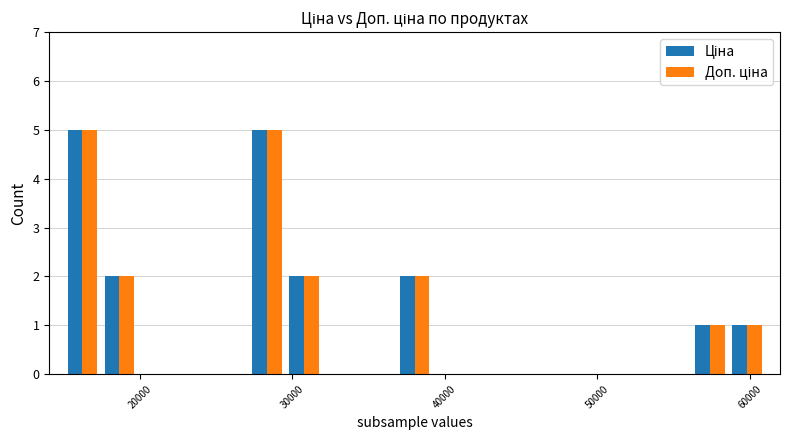

How many groups of bars are there?

19